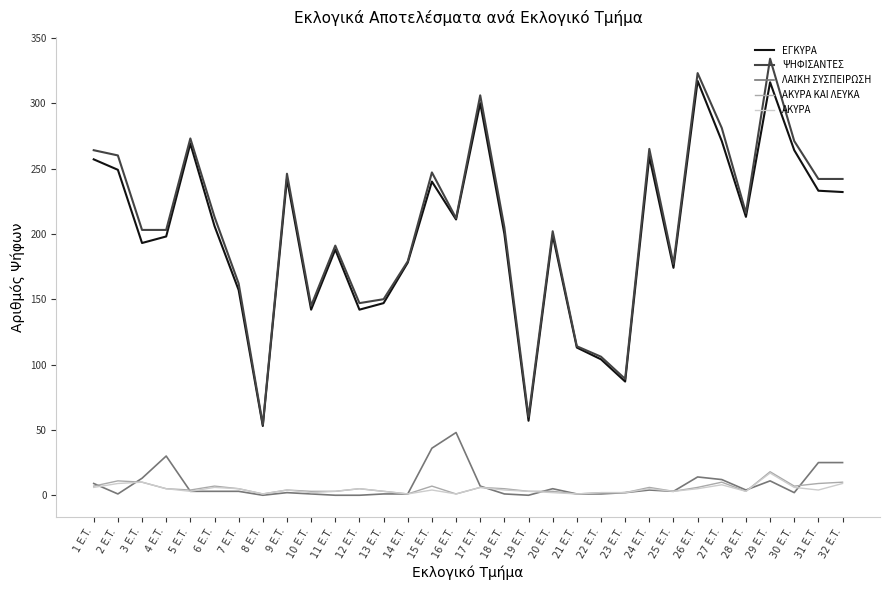

True or false: ΑΚΥΡΑ and ΕΓΚΥΡΑ intersect in this chart.

False